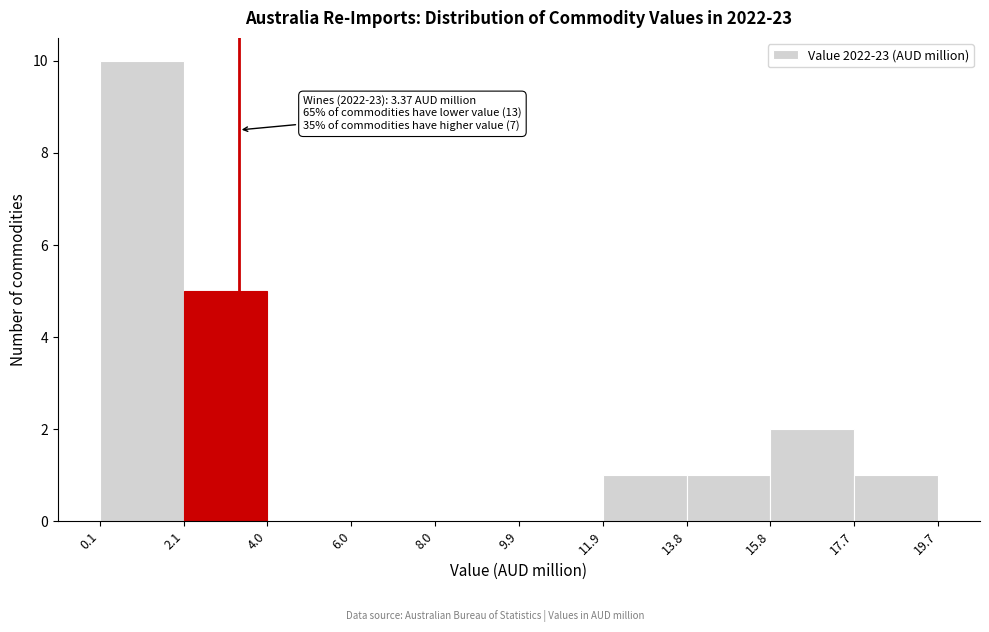

Over which range of the x-axis is the bar tallest?

0.1 to 2.1